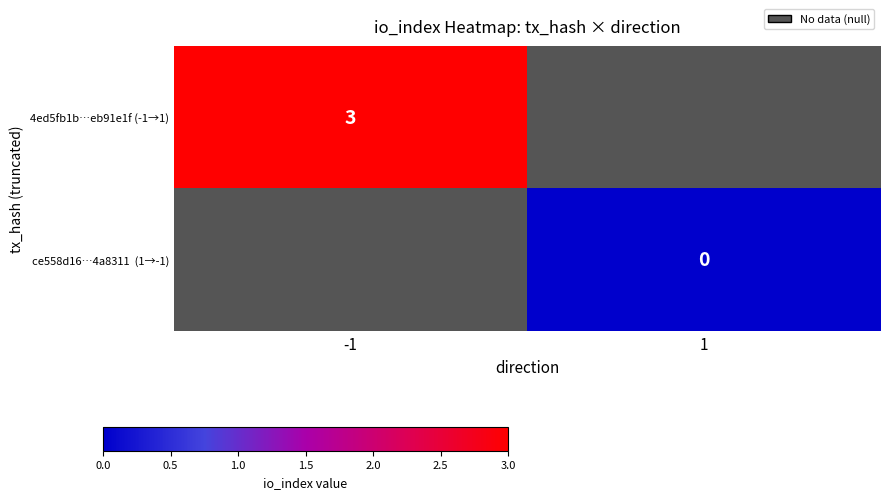

Is it true that 4ed5fb1b…eb91e1f (-1→1) equals 3 at -1?

True